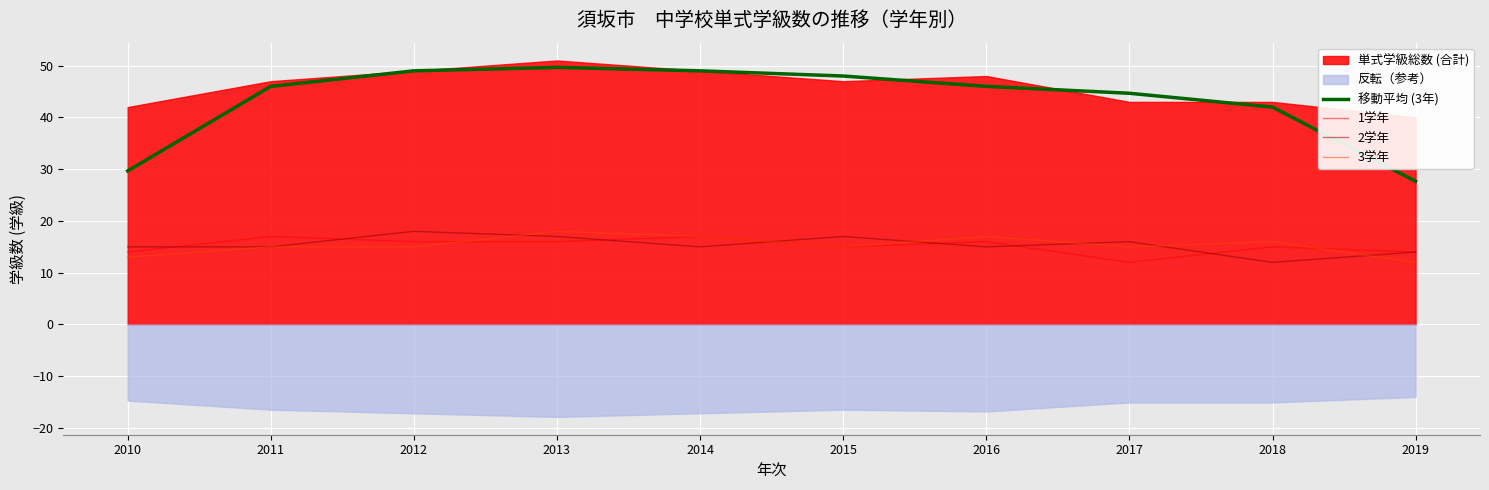

What is the sum of the 3学年 values at 2019 and 2014?

29.0